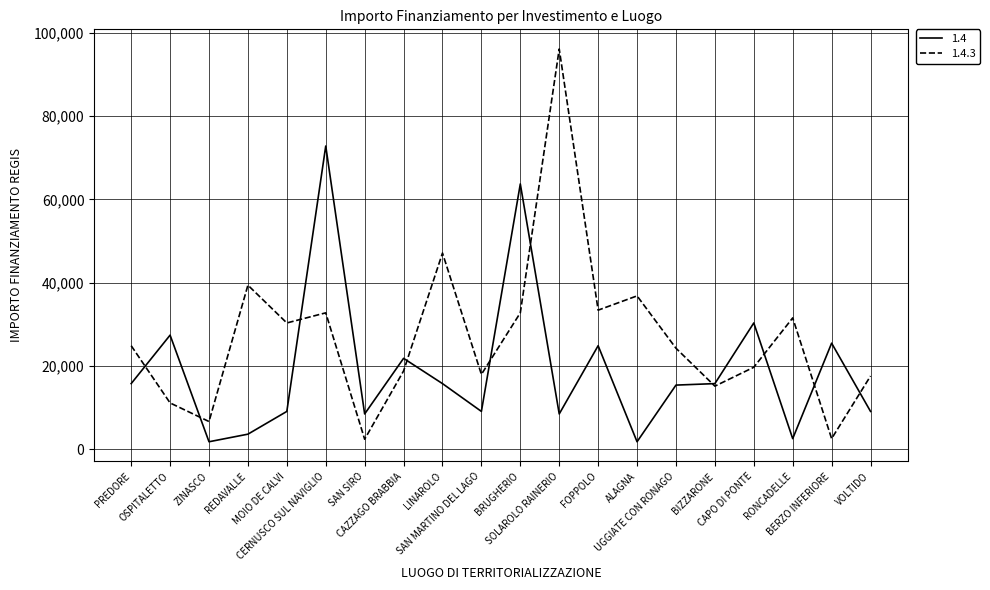

What is the maximum value for 1.4.3?

96145